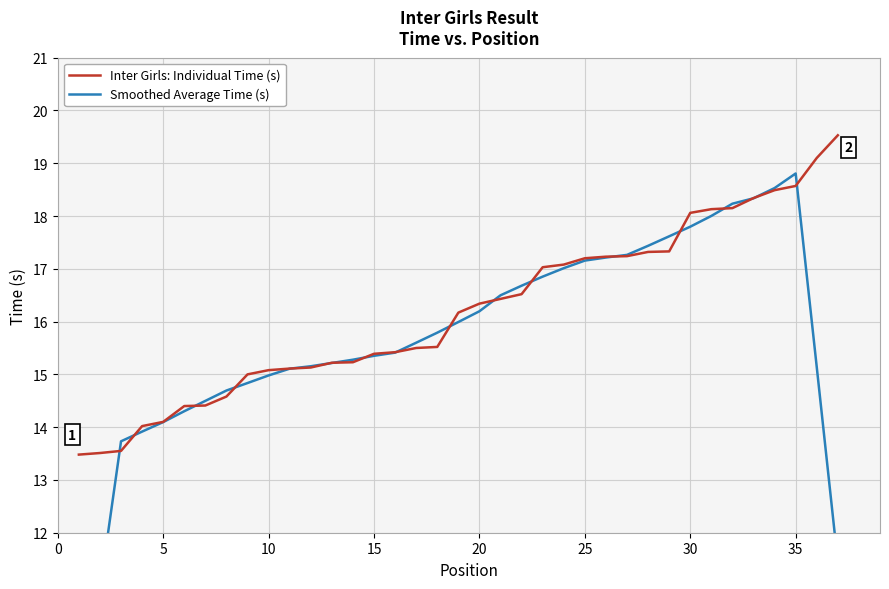

What is the lowest value of the Inter Girls: Individual Time (s) series?

13.5